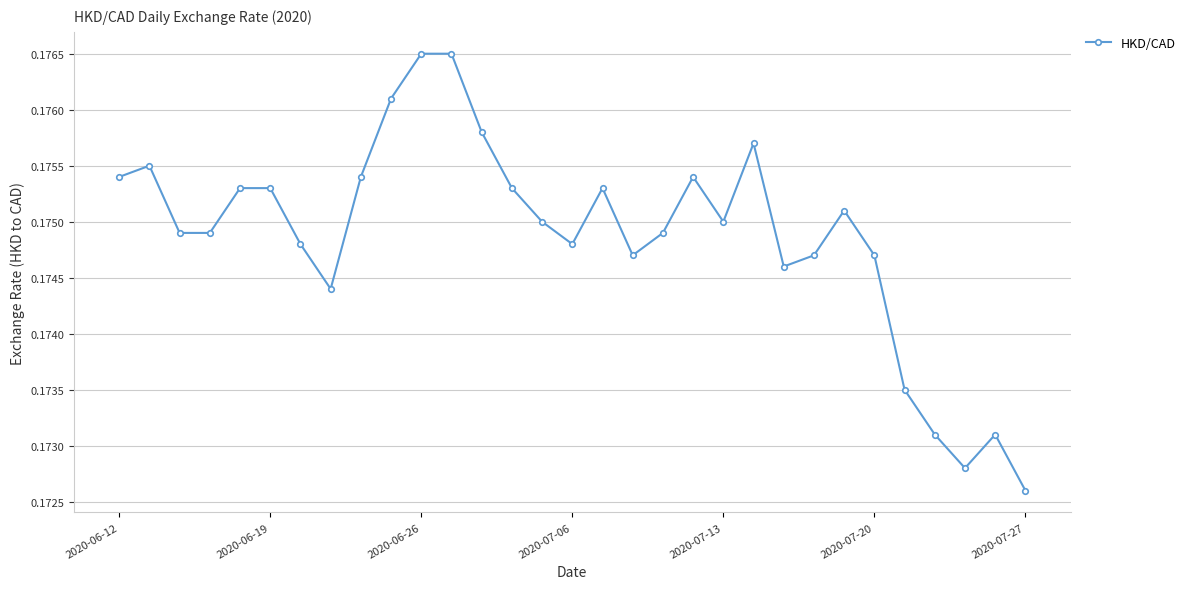

How many lines are shown in the chart?

1